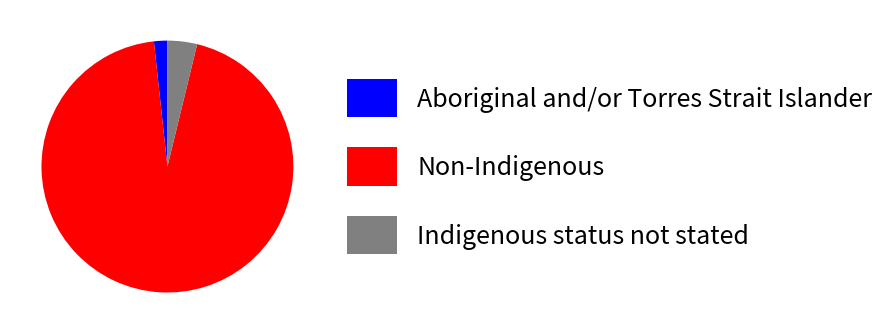

How many slices are in this pie chart?

3